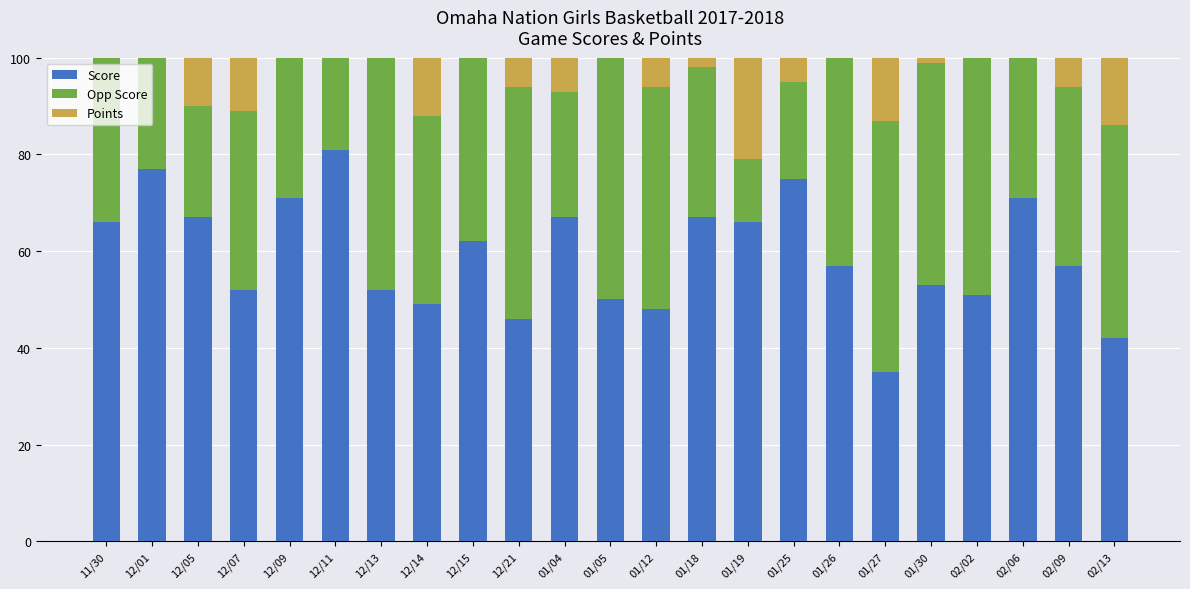

Reading left to right, list all the values displayed in this chart.

Score: 66	77	67	52	71	81	52	49	62	46	67	50	48	67	66	75	57	35	53	51	71	57	42
Opp Score: 57	29	23	37	44	25	74	39	54	48	26	51	46	31	13	20	43	52	46	52	49	37	44
Points: 50	47	41	46	46	44	39	44	44	36	41	33	44	41	41	41	44	39	47	36	47	41	36